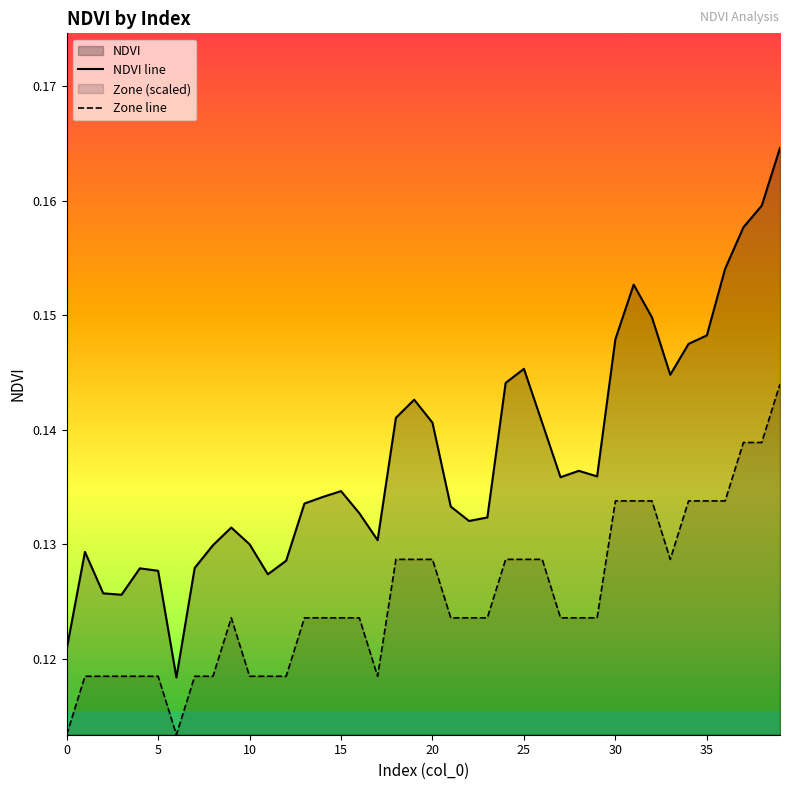

True or false: Zone line and NDVI line intersect in this chart.

False